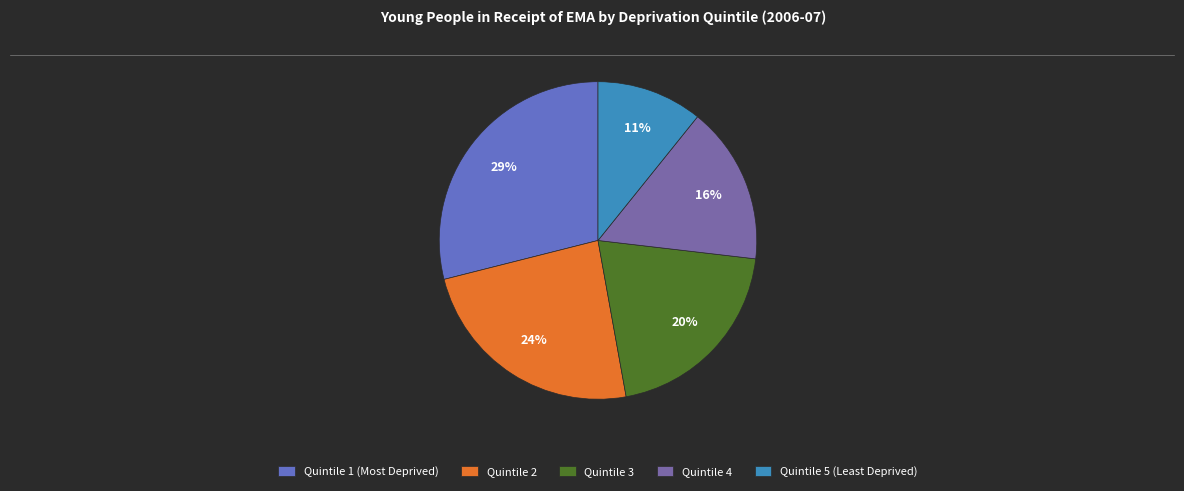

To the nearest percent, what is the combined percentage of Quintile 3 and Quintile 1 (Most Deprived)?

49%